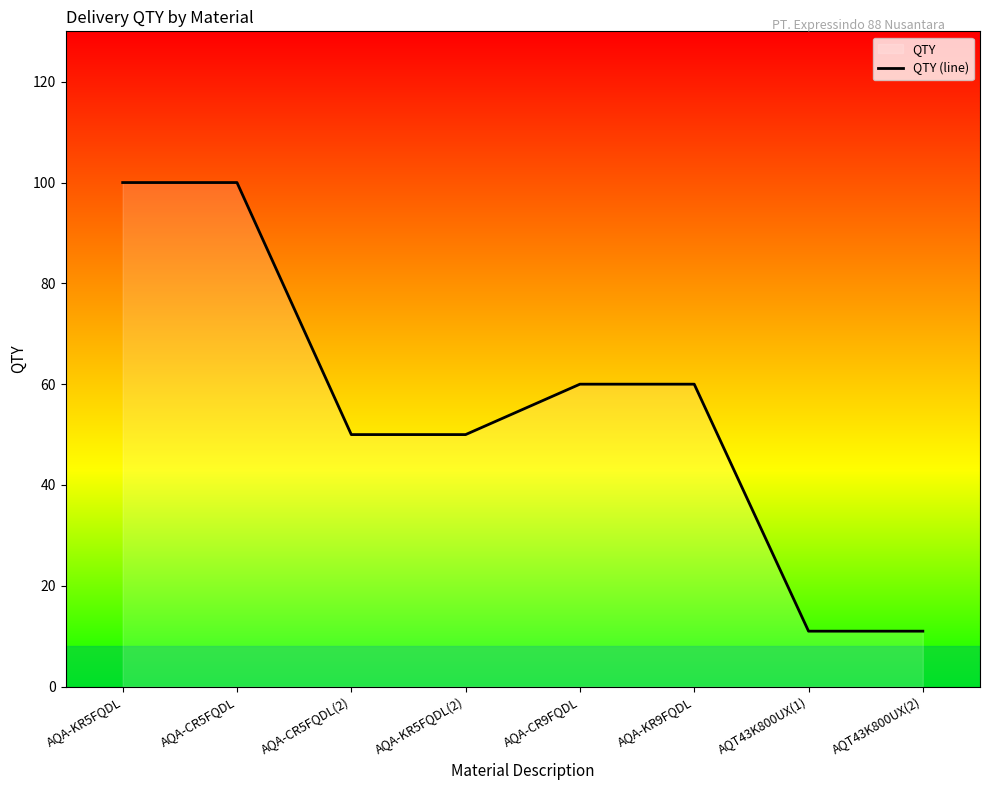

What is the change in value from AQA-KR9FQDL to AQT43K800UX(1)?

-49